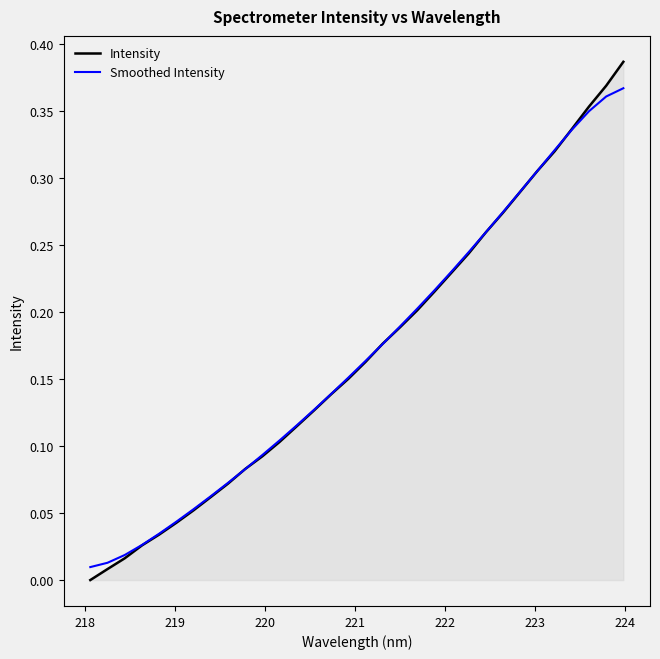

Rank the series by their maximum value, from highest to lowest.

Intensity, Smoothed Intensity